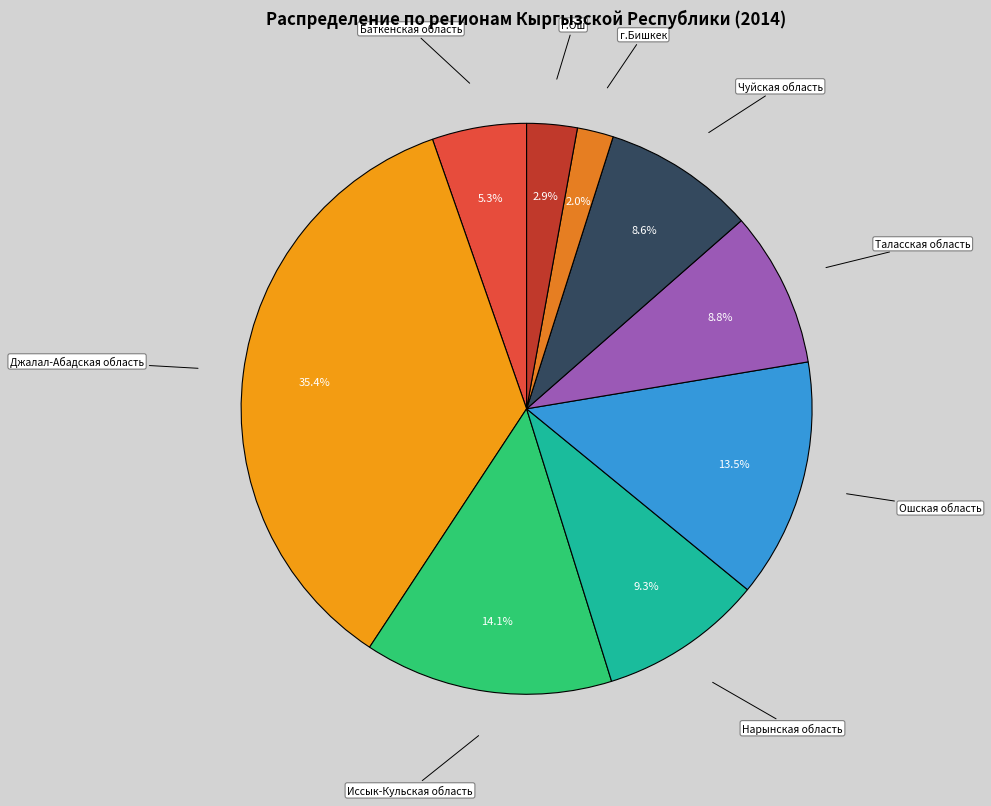

To the nearest percent, what percentage of the pie is Таласская область?

9%